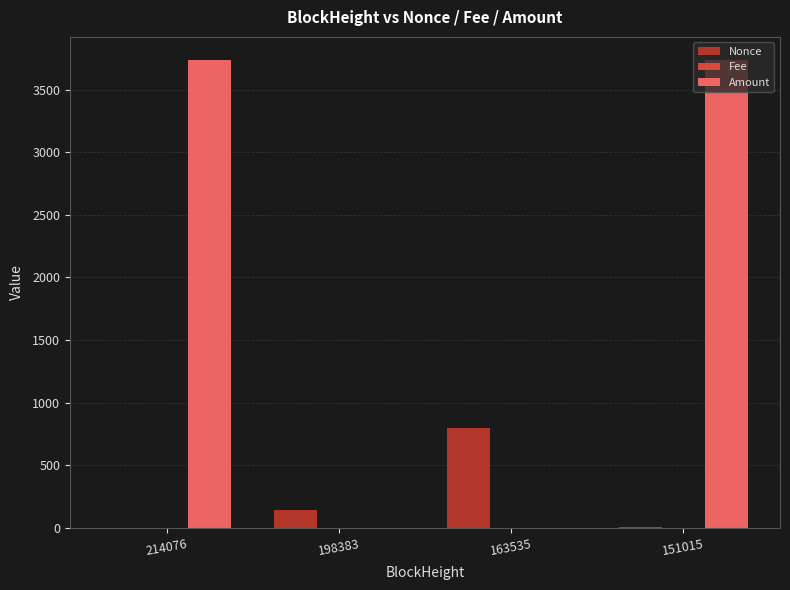

What is the highest value of the Amount series?

3734.0